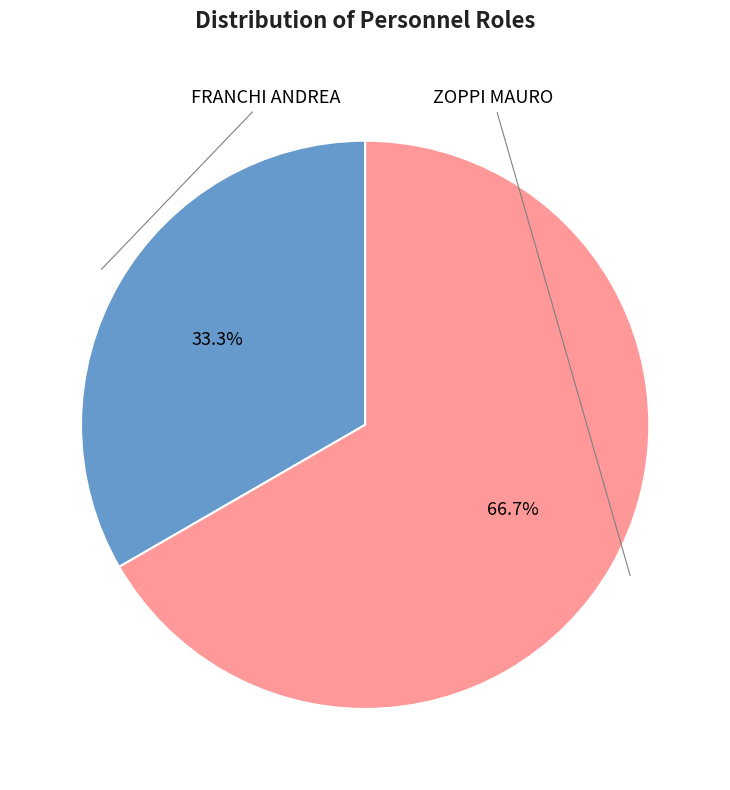

Is there a majority slice in this chart?

Yes